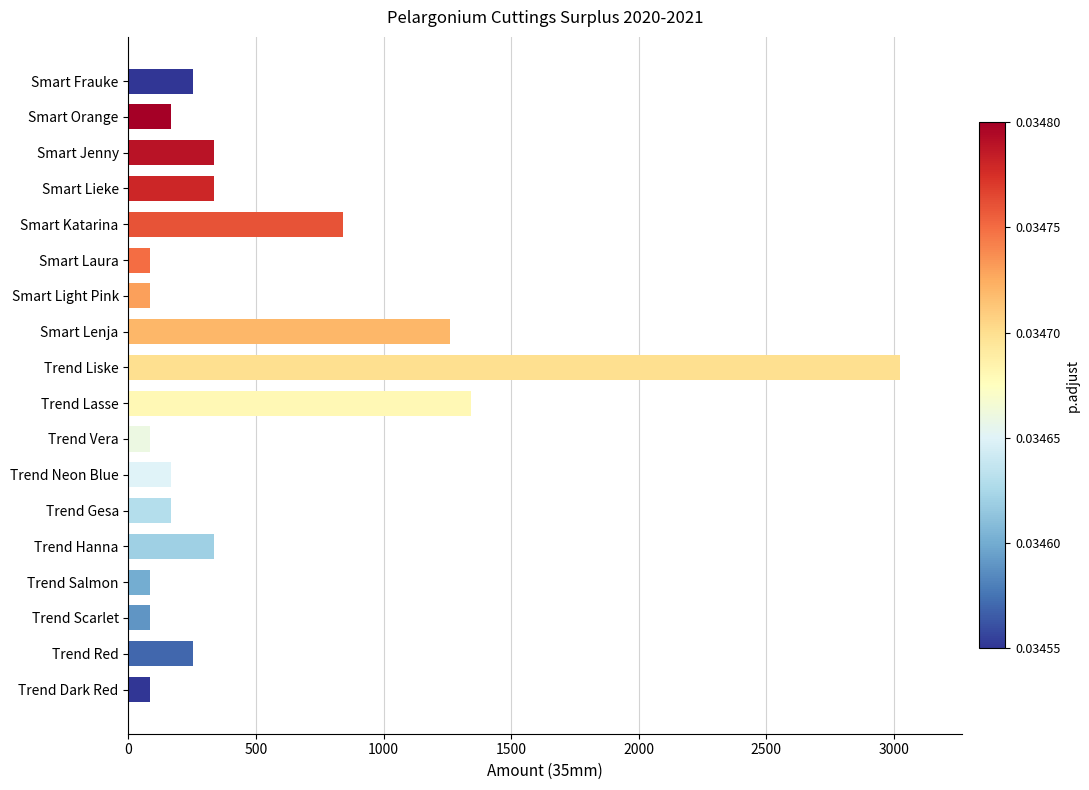

At which label is the value closest to 1554?

Trend Lasse